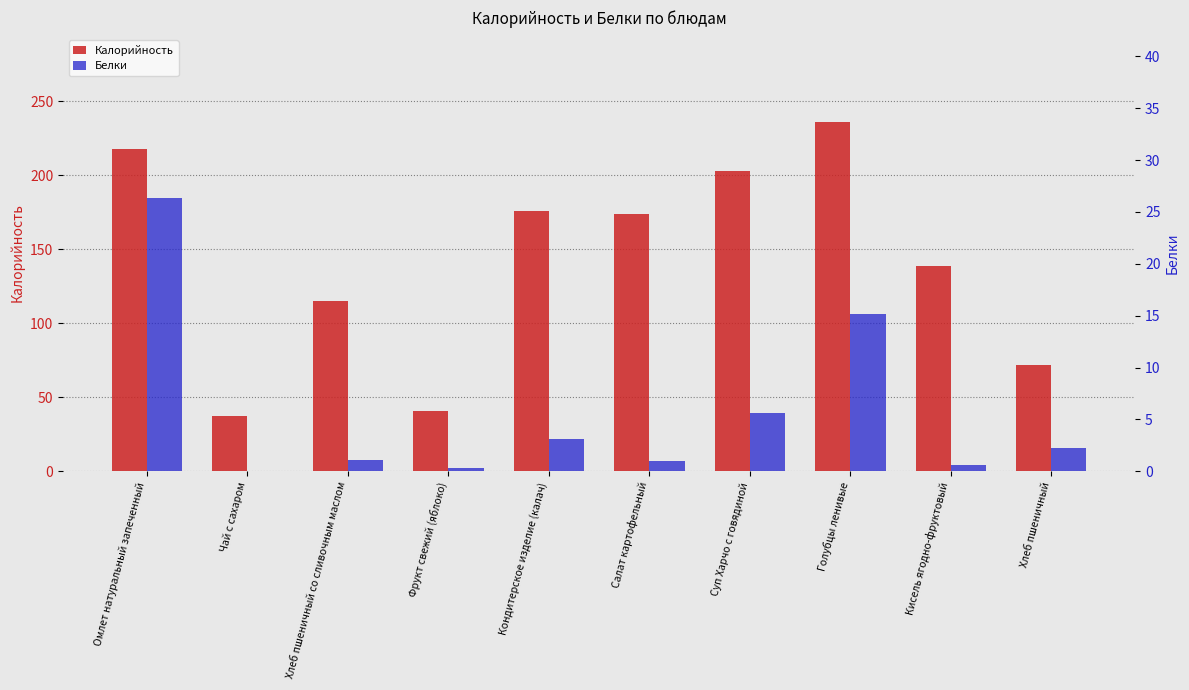

Rank the series by their maximum value, from highest to lowest.

Калорийность, Белки